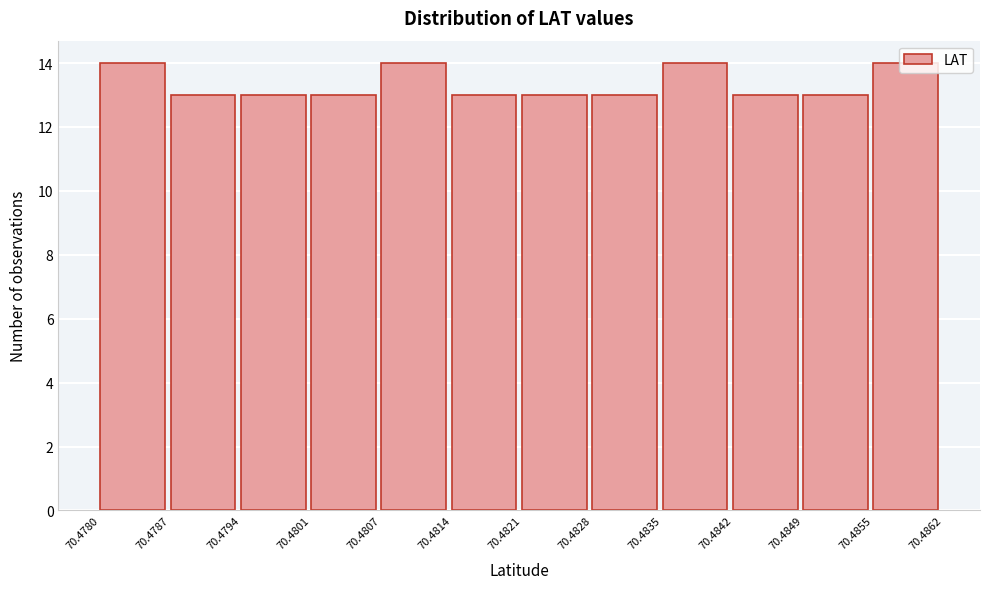

Reading left to right, list every bar in this chart as the range it spans on the x-axis followed by its height. The values are not printed on the chart, so give them approximately, as read against the axis.

70.4780 to 70.4787: 14
70.4787 to 70.4794: 13
70.4794 to 70.4801: 13
70.4801 to 70.4807: 13
70.4807 to 70.4814: 14
70.4814 to 70.4821: 13
70.4821 to 70.4828: 13
70.4828 to 70.4835: 13
70.4835 to 70.4842: 14
70.4842 to 70.4849: 13
70.4849 to 70.4855: 13
70.4855 to 70.4862: 14